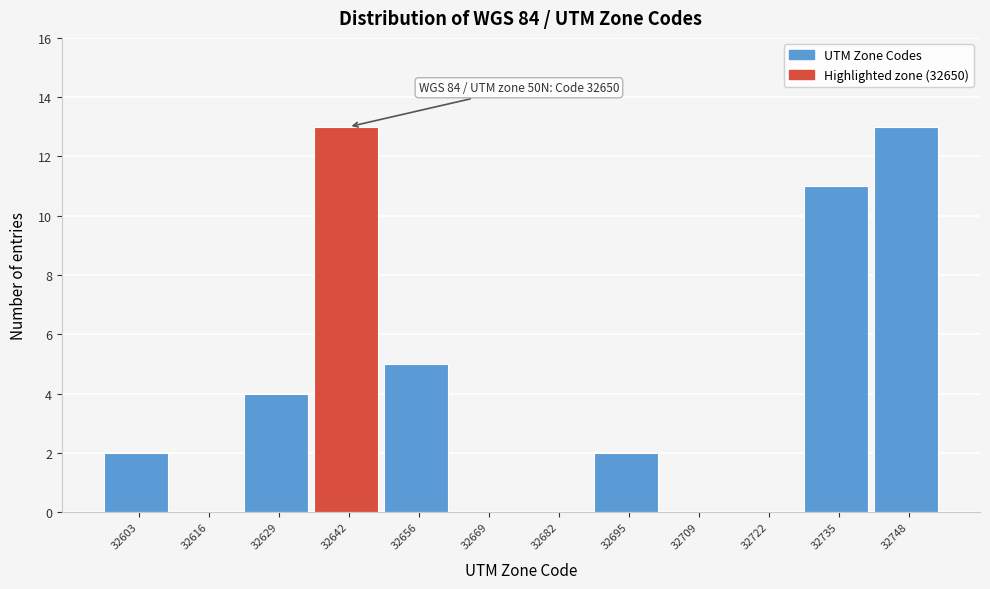

Reading left to right, what are all the values shown in this chart?

32603=2	32616=0	32629=4	32642=13	32656=5	32669=0	32682=0	32695=2	32709=0	32722=0	32735=11	32748=13